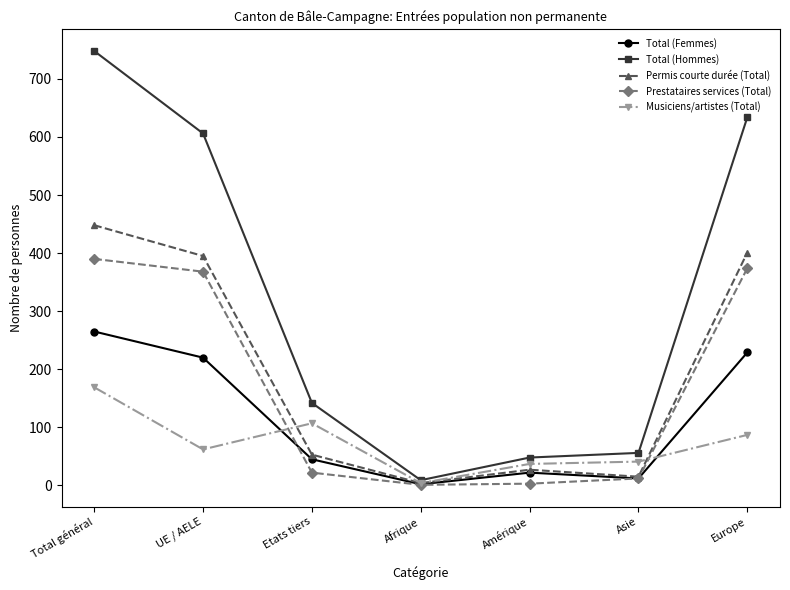

In Musiciens/artistes (Total), how many points are lower than both neighbors (excluding endpoints)?

2